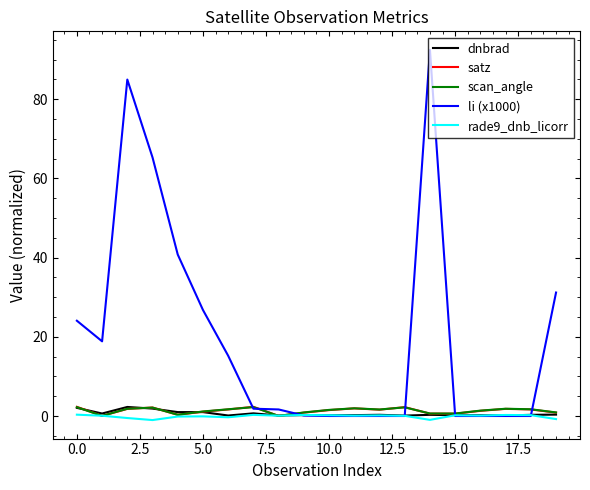

Which series has the largest total across all categories?

li (x1000)